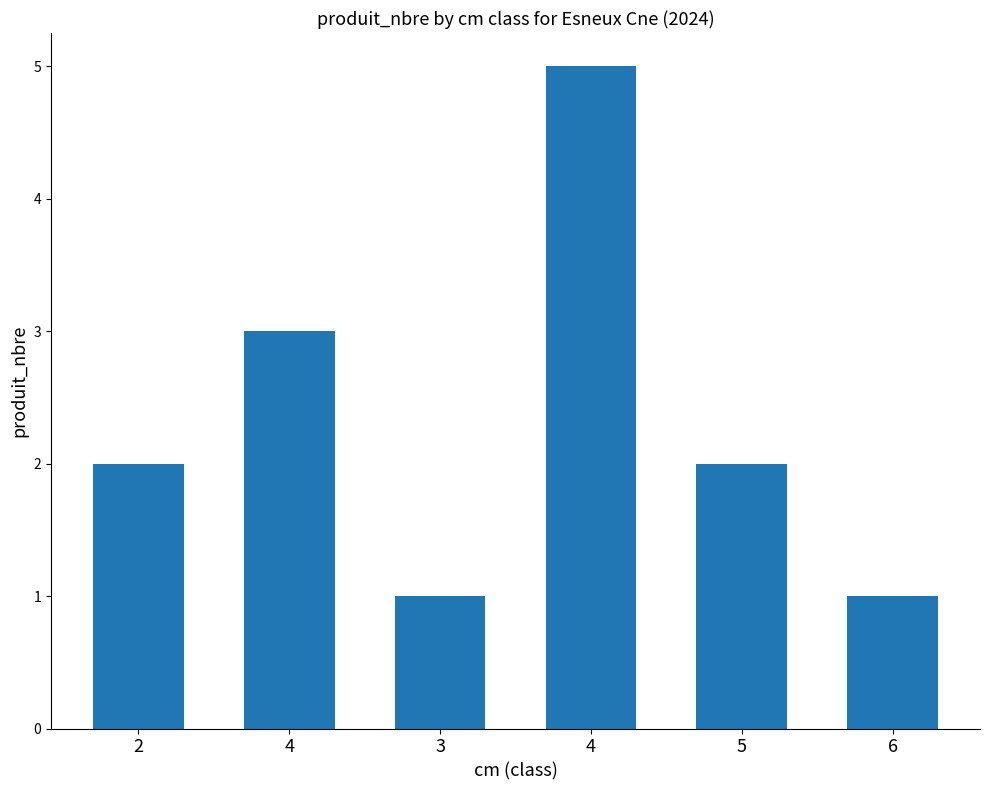

Count the number of data series in this chart.

1